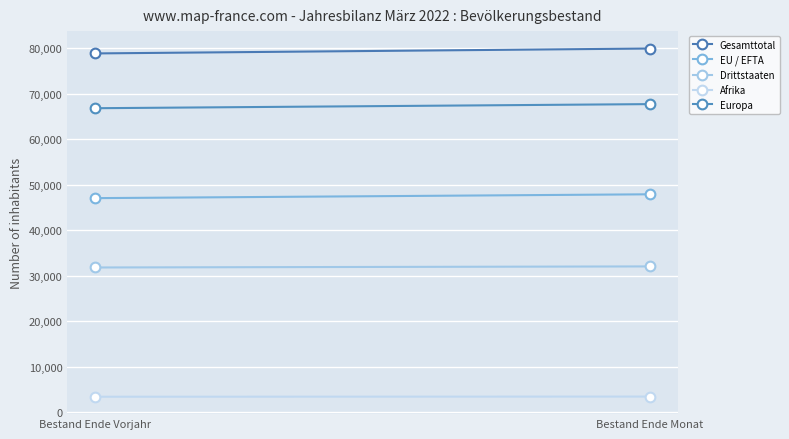

What is the label of the 2nd point from the left?

Bestand Ende Monat